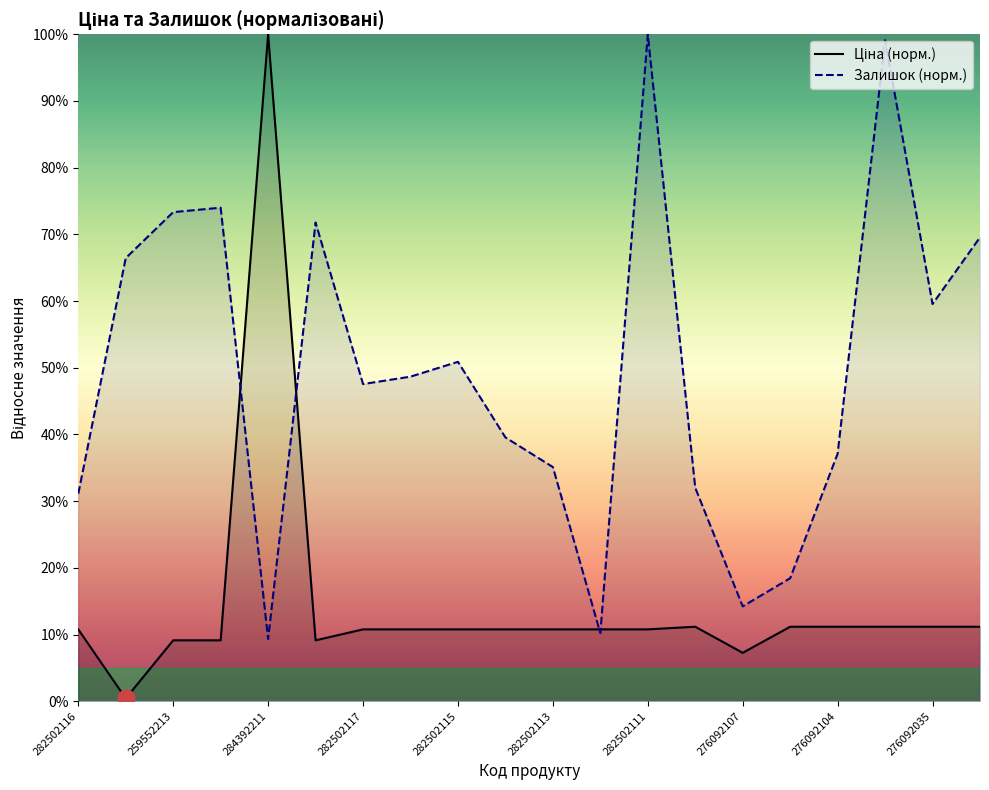

Between 282502112 and 284392211, which is larger?

284392211